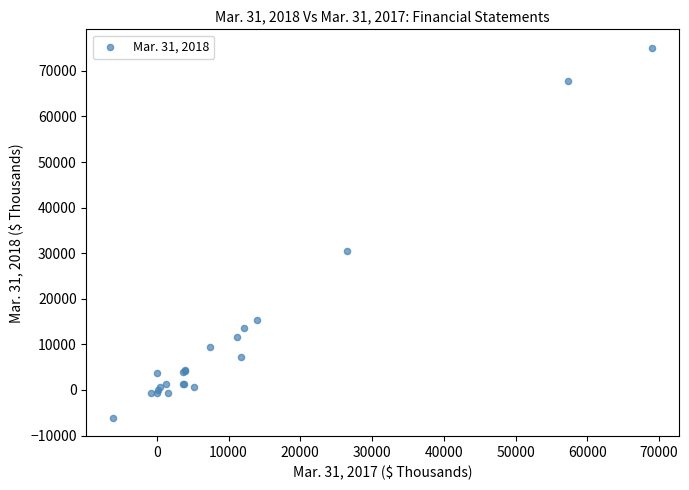

What Y value in the scatter plot is closest to 34495?

30428